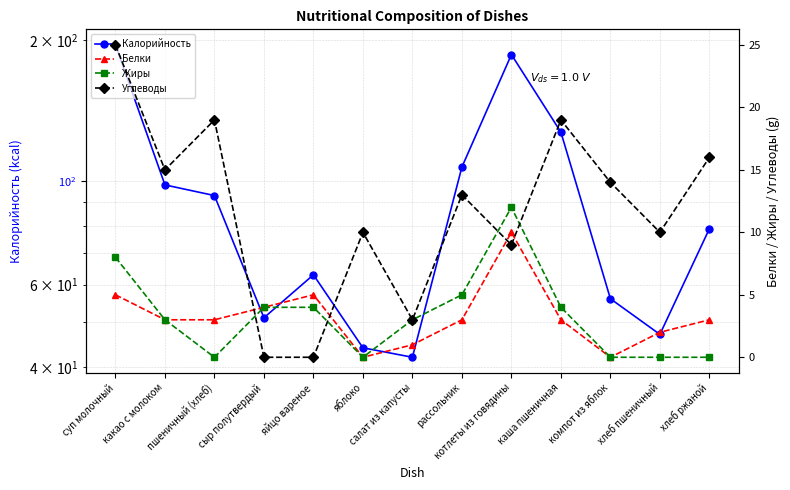

Which label corresponds to the smallest value in the chart?

яблоко